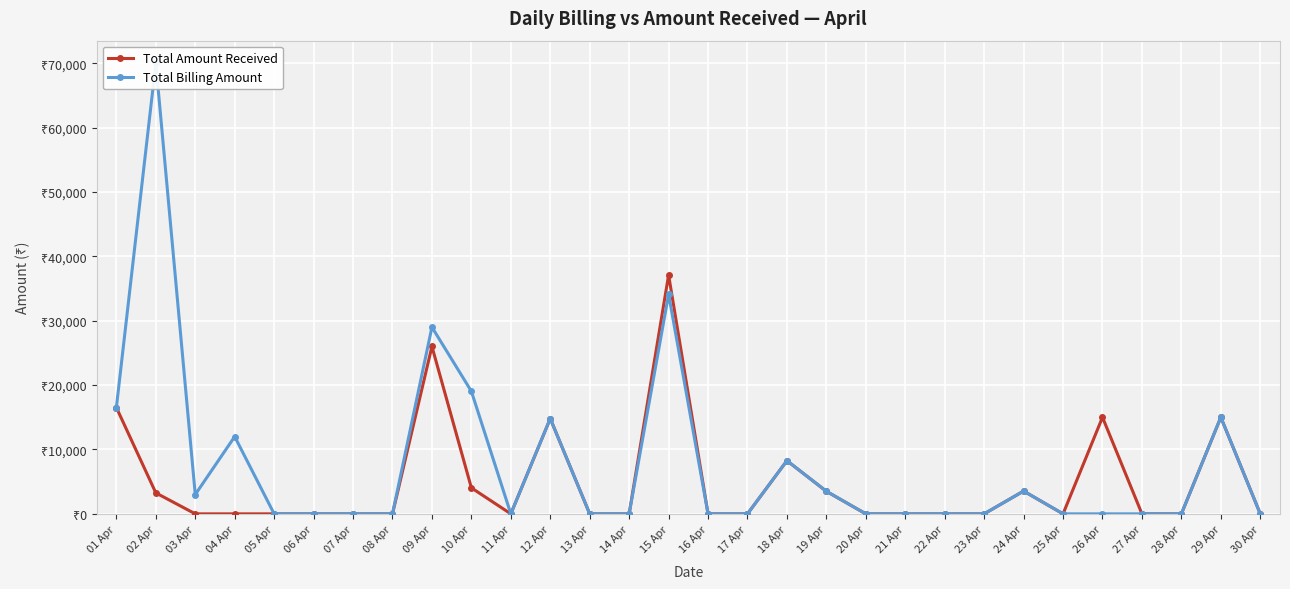

What is the total value across all series at 10 Apr?

23078